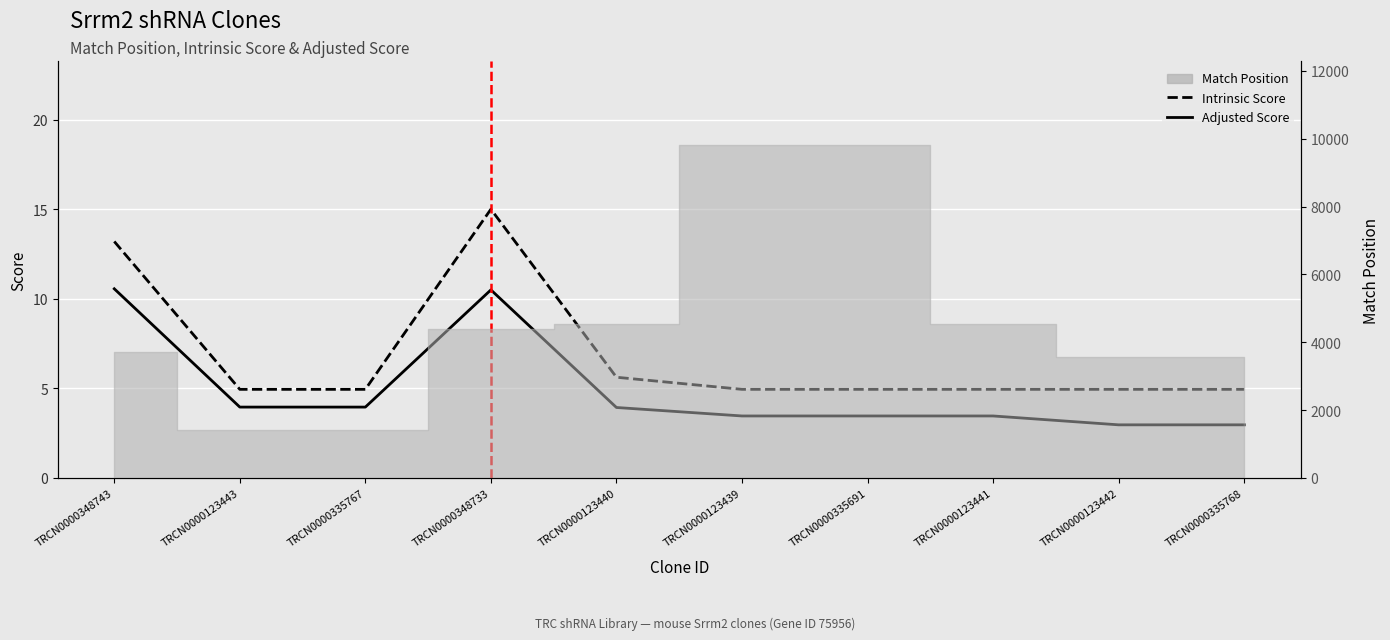

At which label is Adjusted Score closest to 6?

TRCN0000123443